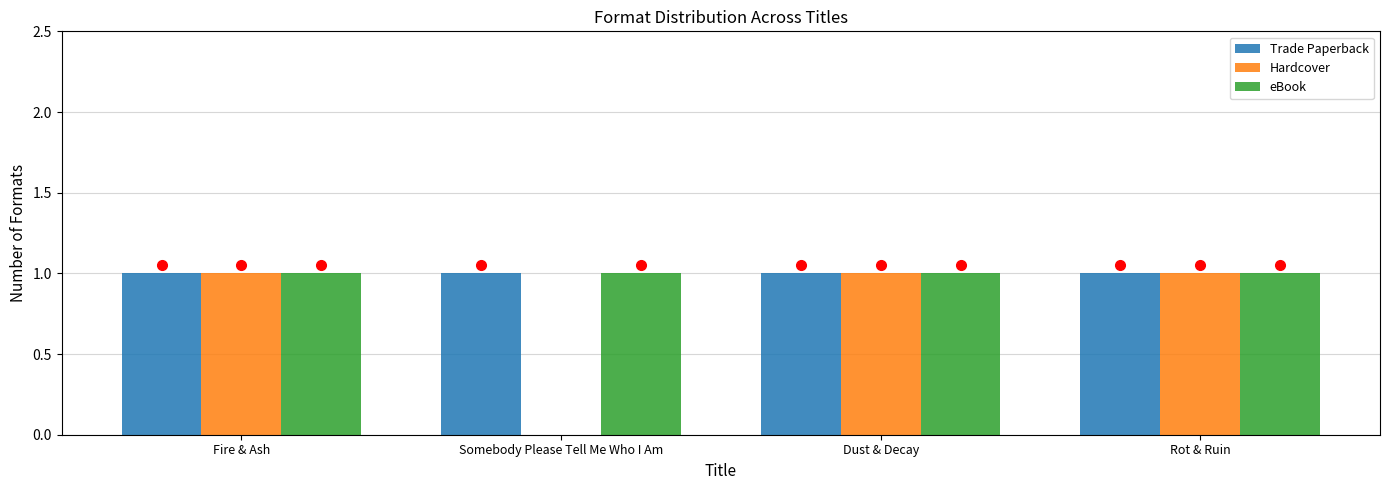

What is the sum of all Trade Paperback values?

4